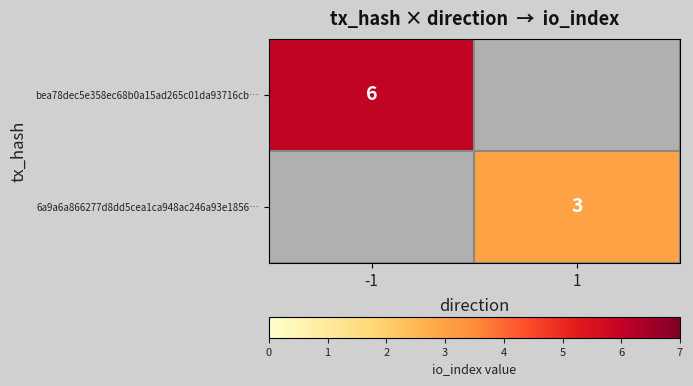

Is it true that 6a9a6a866277d8dd5cea1ca948ac246a93e1856… equals 5 at 1?

False